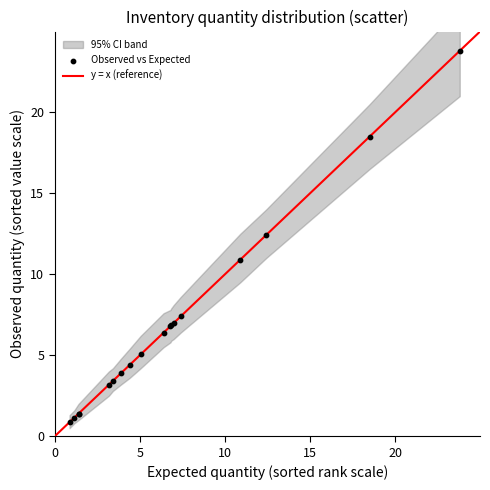

What Y value in the scatter plot is closest to 12?

12.4